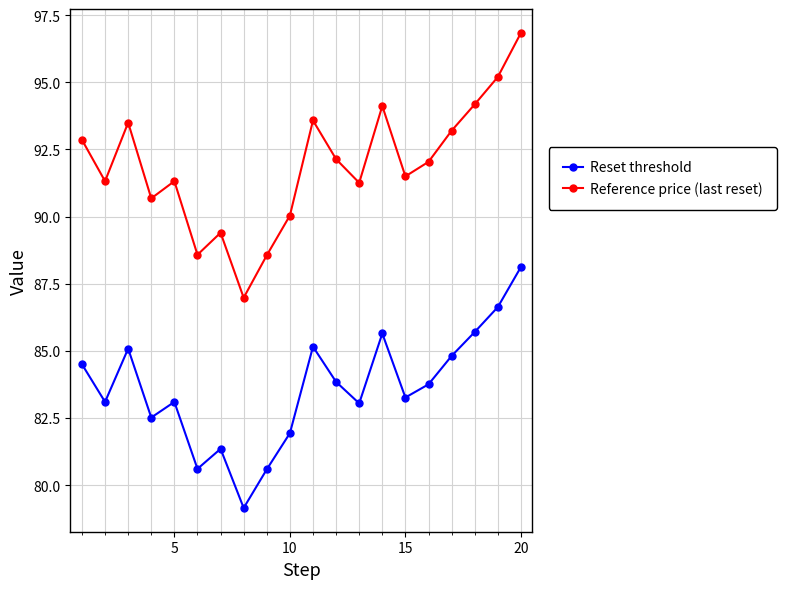

Does the chart display data point markers on the line(s)?

Yes